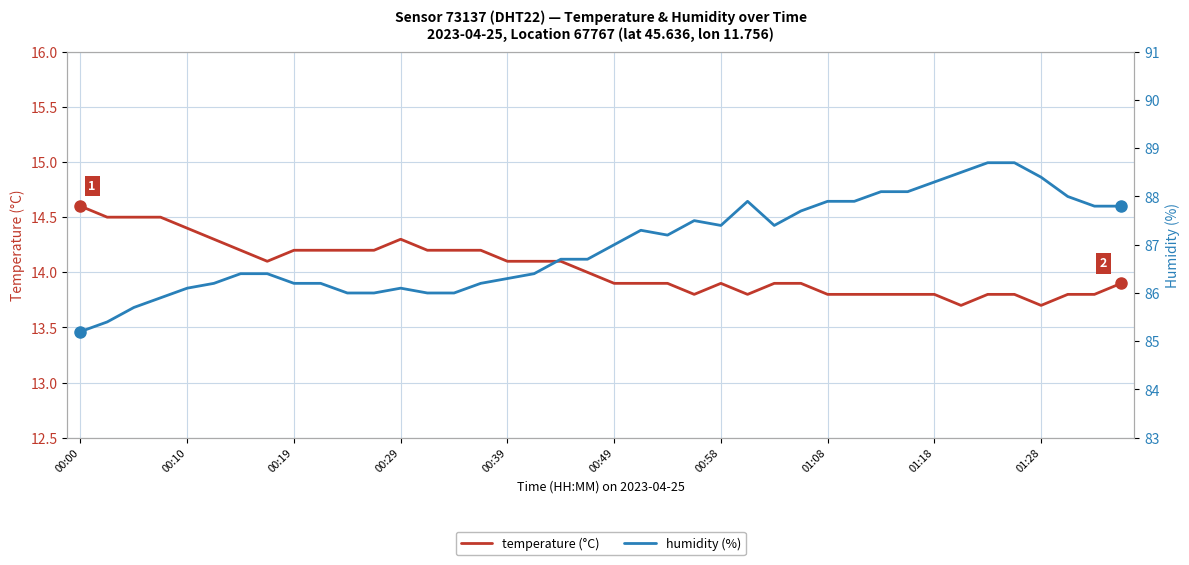

True or false: temperature (°C) has a value of 23.5 at 00:29.

False